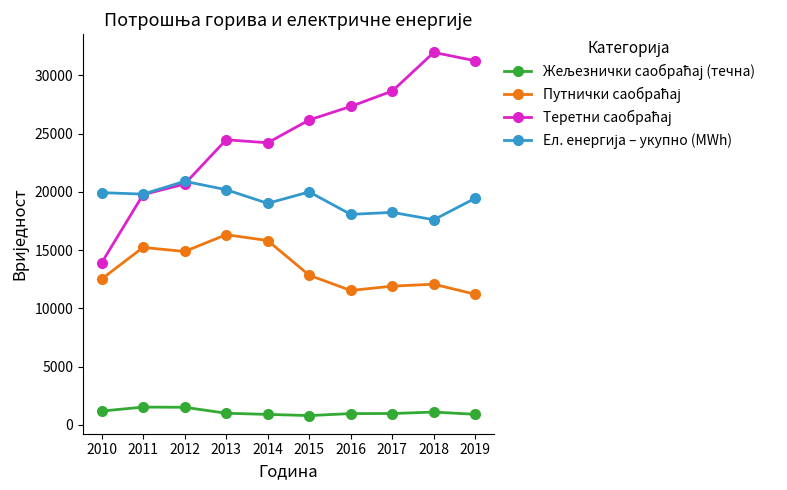

What is the greatest value displayed?

31960